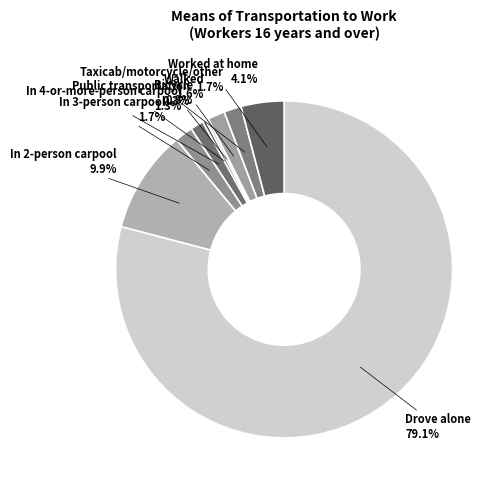

Approximately how many times larger is the value at In 4-or-more-person carpool compared to Public transportation?

4.0